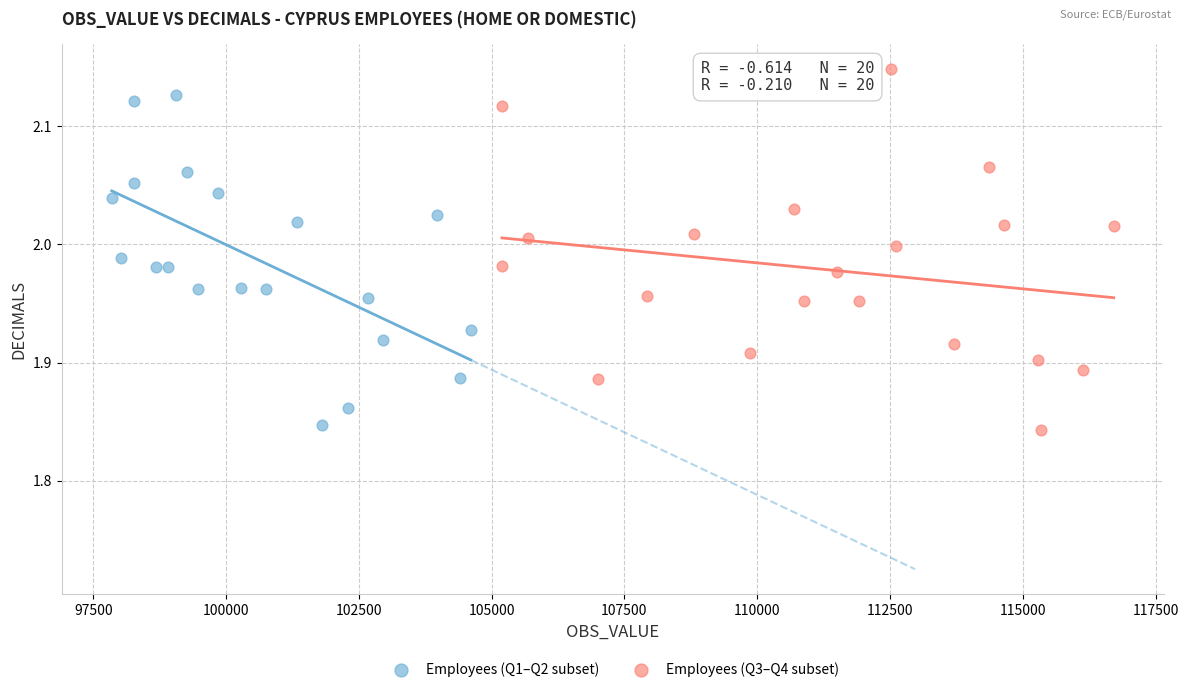

Which series reaches the maximum Y coordinate?

Employees (Q3–Q4 subset)